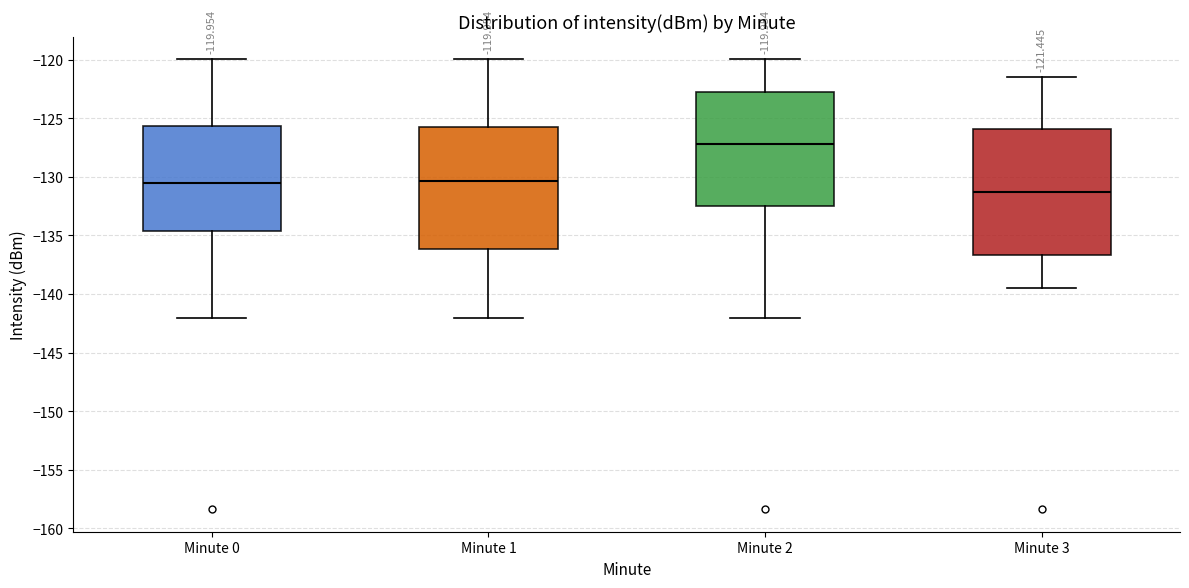

Which box's median line is the highest?

Minute 2